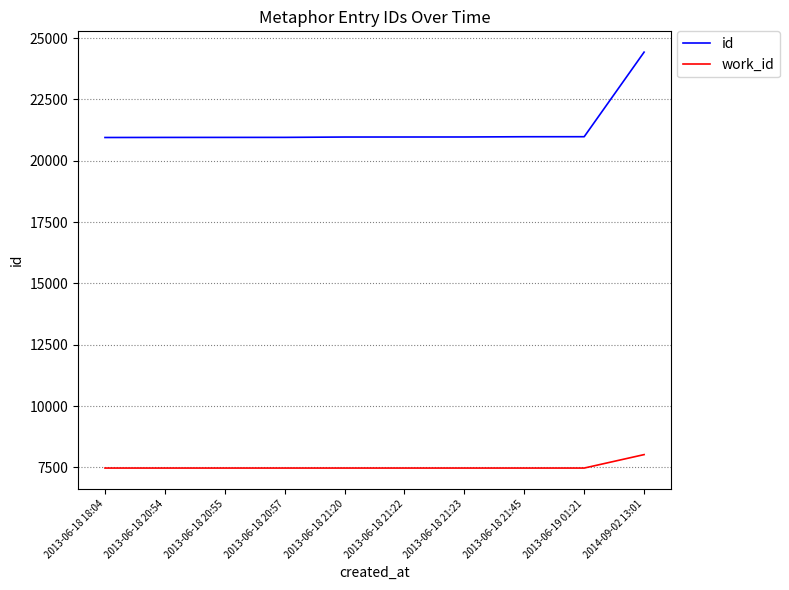

What is the total value across all series at 2013-06-18 21:23?

28444